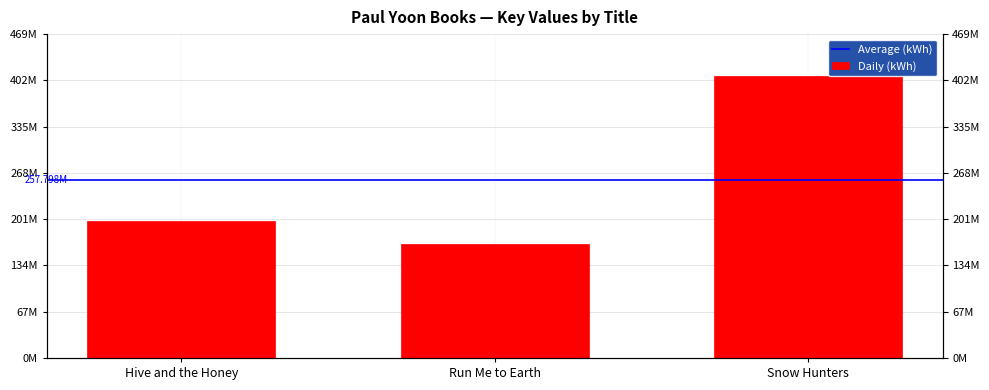

What position from the right is Snow Hunters?

1